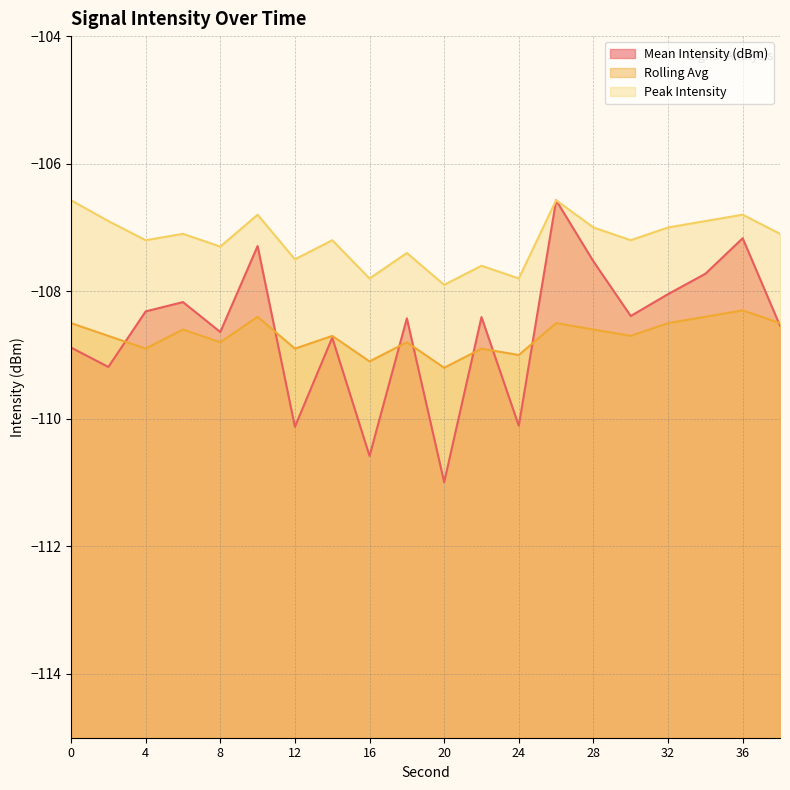

Which has a higher value, 16 or 20?

16